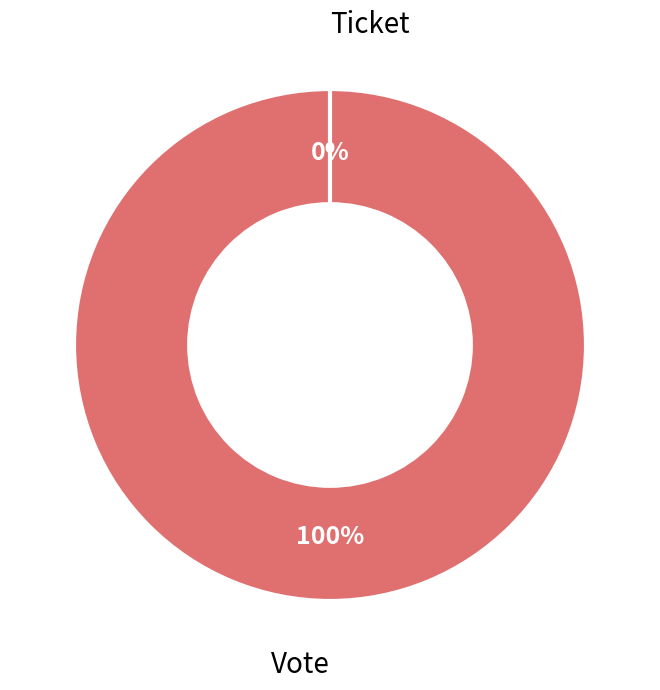

Rank the categories by value from highest to lowest.

Vote, Ticket